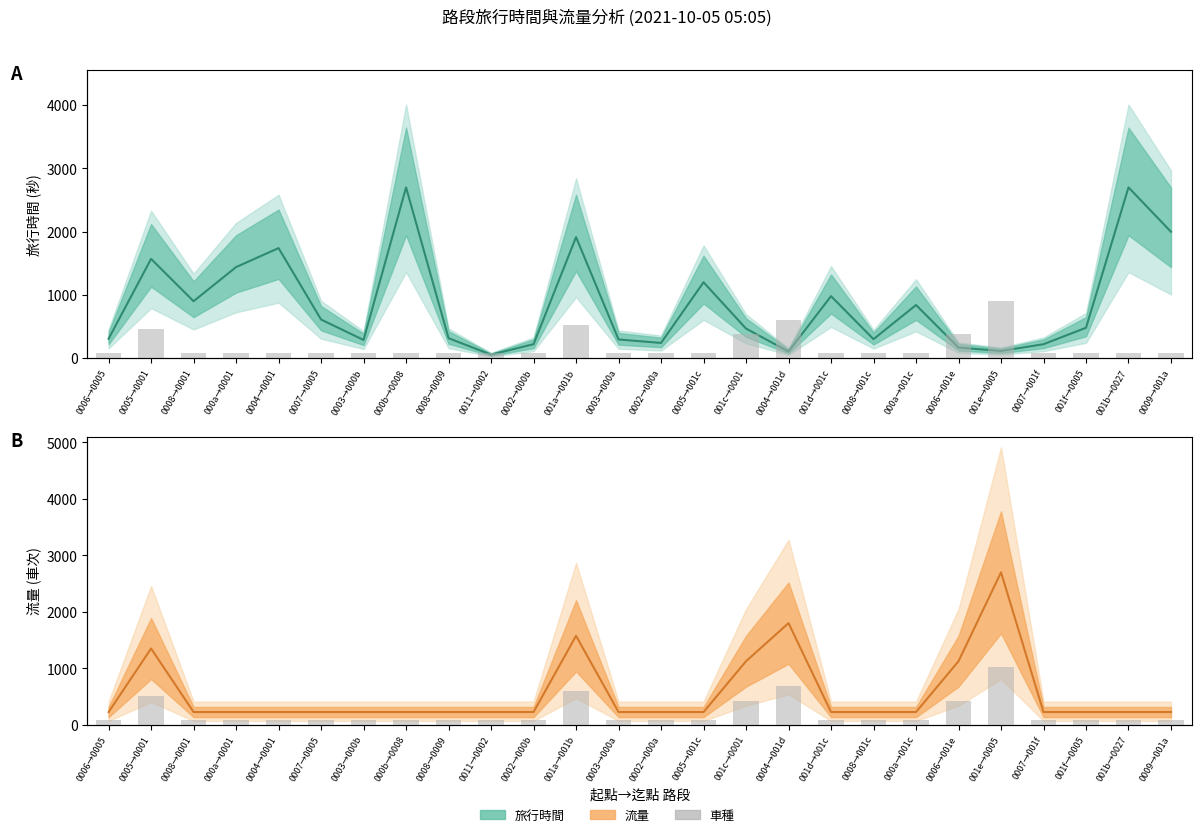

Count the number of categories in the chart.

26